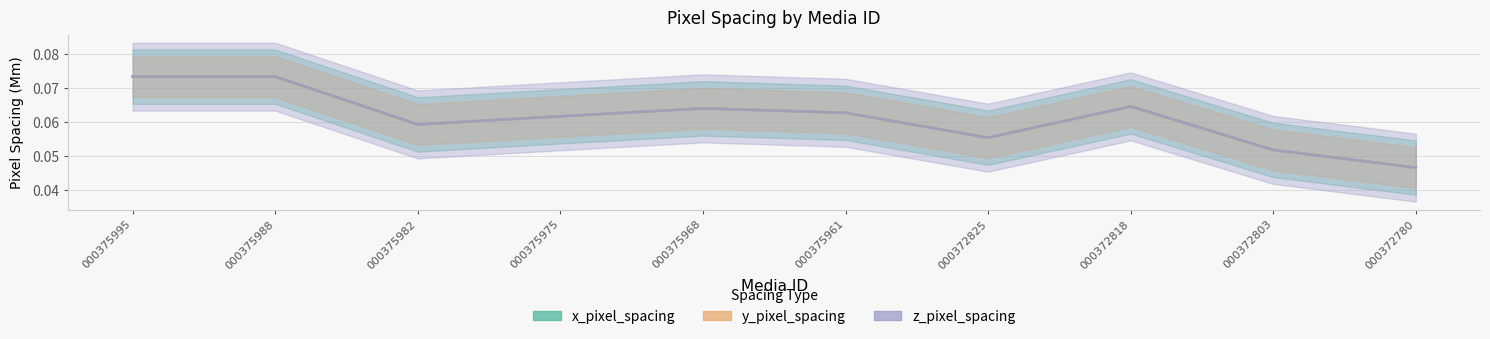

What is the sum of the x_pixel_spacing values at 000375975 and 000375982?

0.1